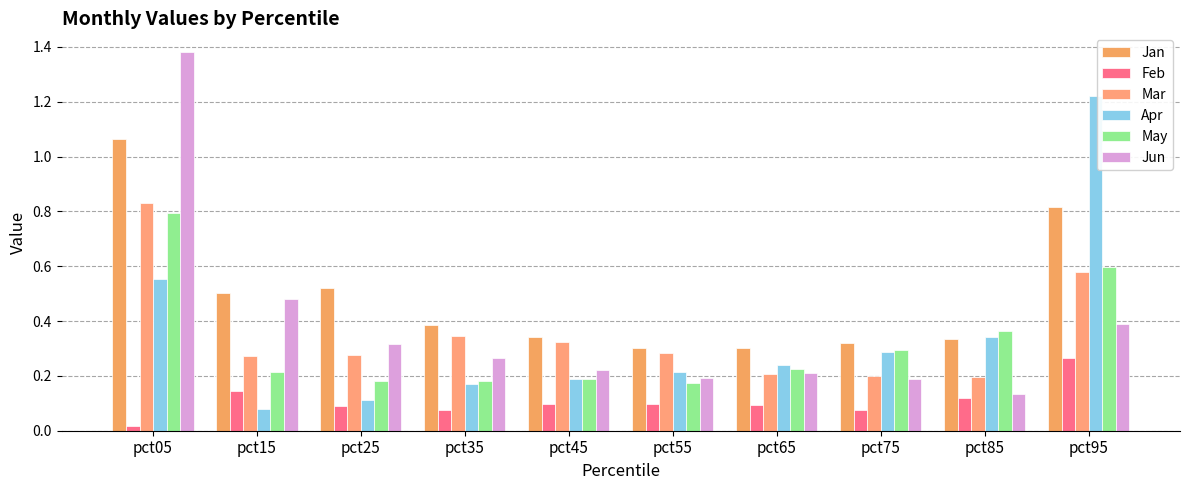

Count the Jun values in the range 0 to 1.

9